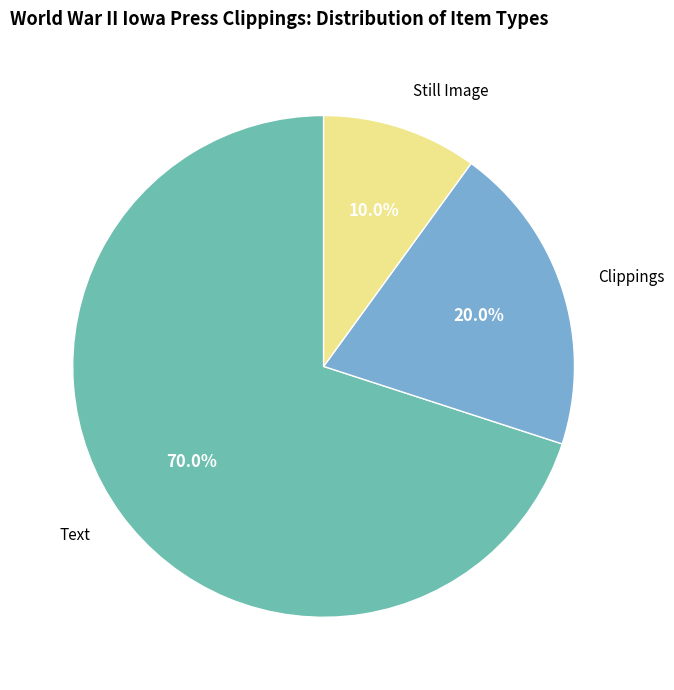

What percentage do Text and Still Image together represent?

80.0%